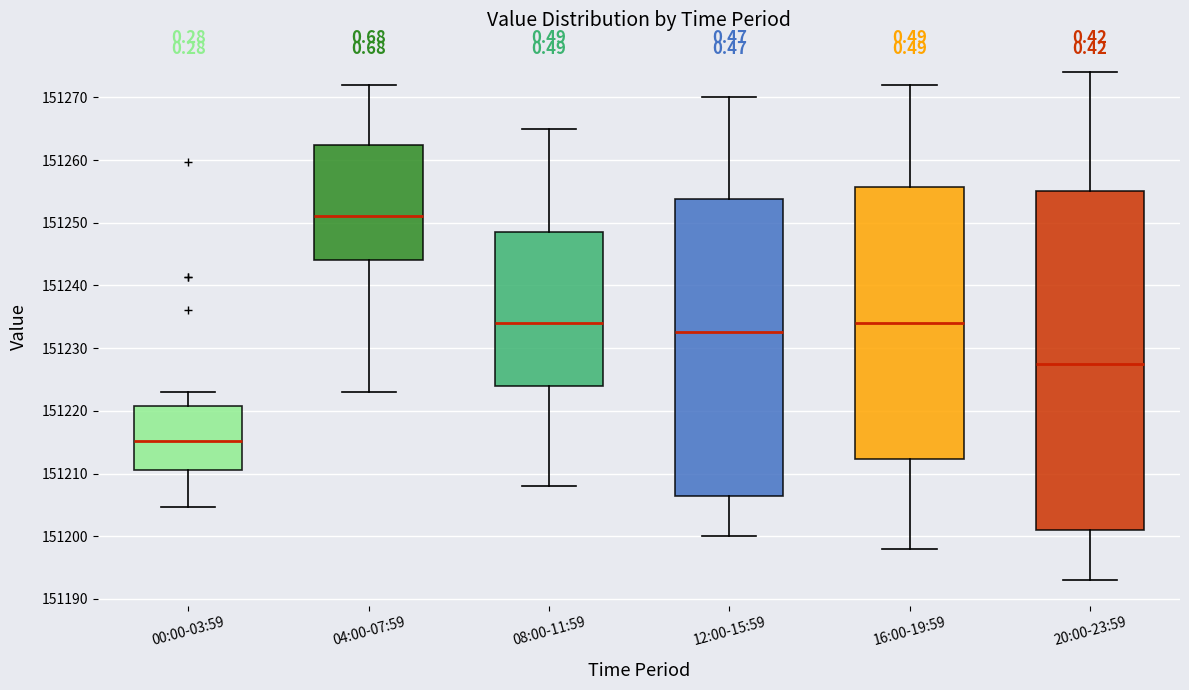

Which box's median line is the highest?

04:00-07:59